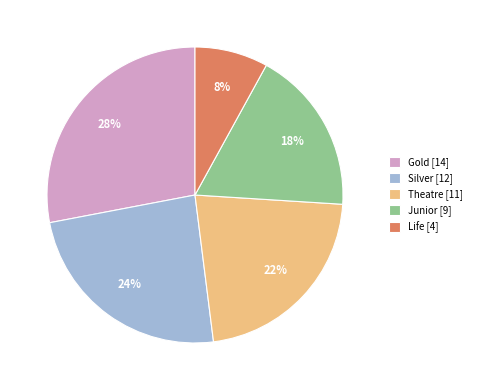

Does any single category account for the majority?

No